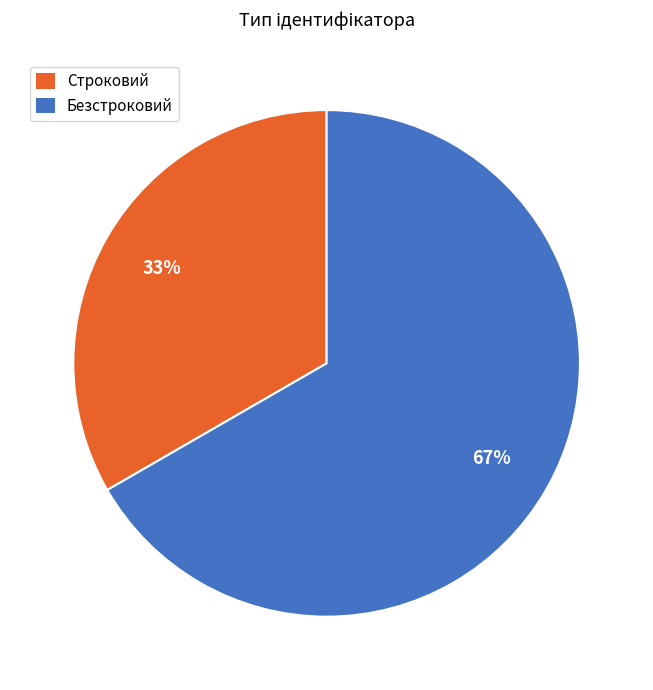

Rank the categories by value from highest to lowest.

Безстроковий, Строковий